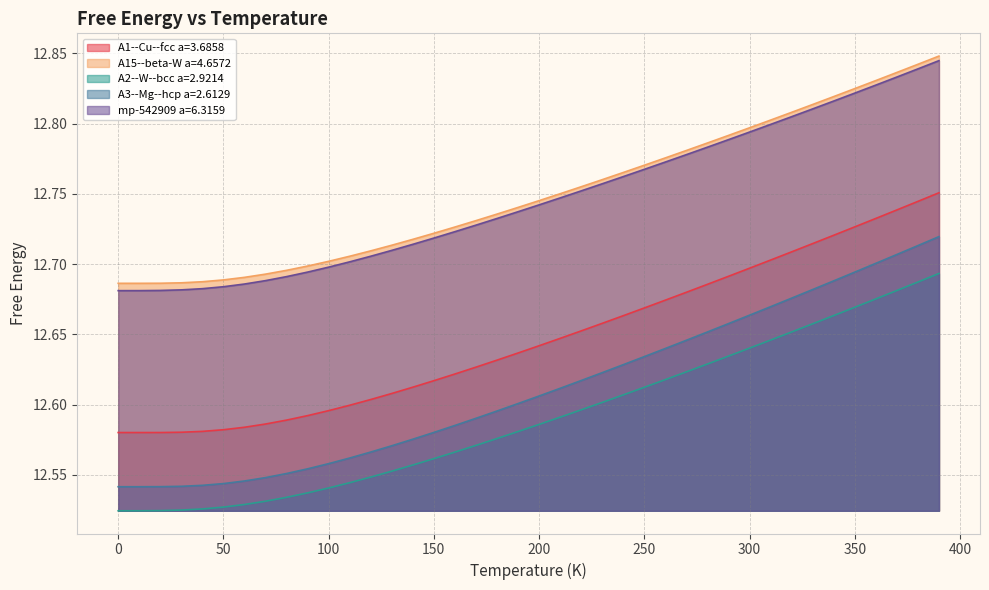

What is the smallest value displayed?

12.5